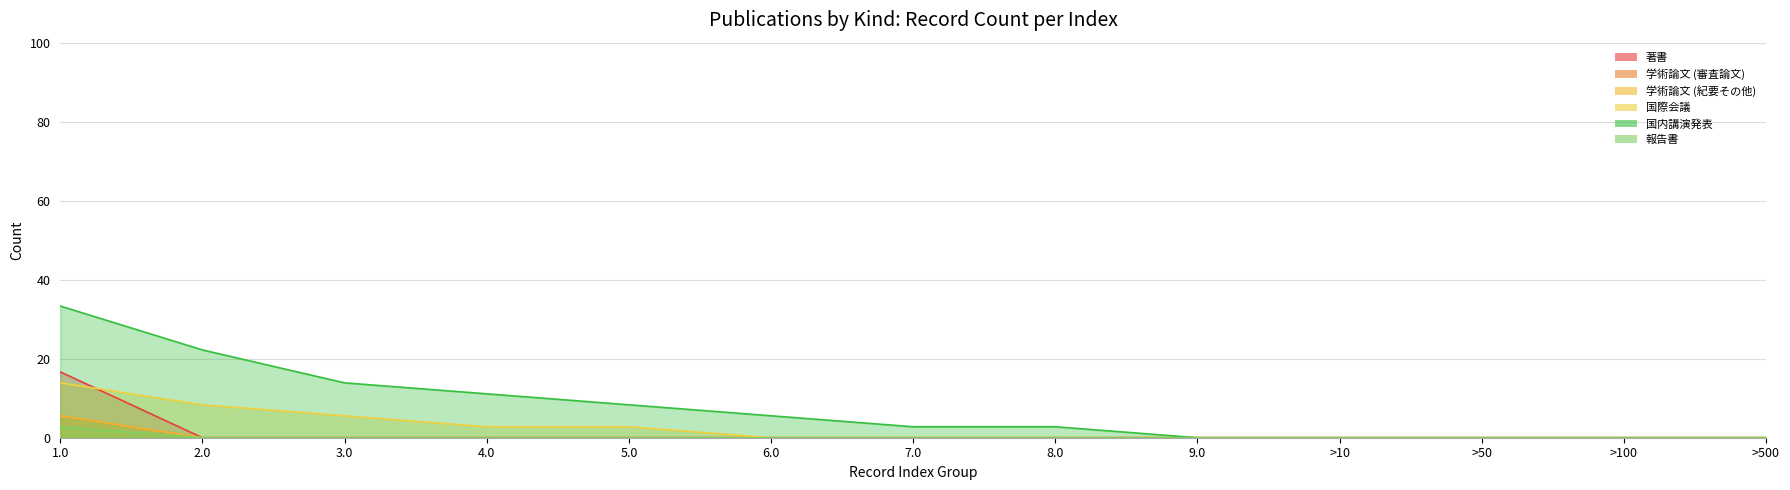

Reading left to right, extract all data points from this chart.

著書: 16.7	0.0	0.0	0.0	0.0	0.0	0.0	0.0	0.0	0.0	0.0	0.0	0.0
学術論文 (審査論文): 5.6	0.0	0.0	0.0	0.0	0.0	0.0	0.0	0.0	0.0	0.0	0.0	0.0
学術論文 (紀要その他): 5.6	0.0	0.0	0.0	0.0	0.0	0.0	0.0	0.0	0.0	0.0	0.0	0.0
国際会議: 13.9	8.3	5.6	2.8	2.8	0.0	0.0	0.0	0.0	0.0	0.0	0.0	0.0
国内講演発表: 33.3	22.2	13.9	11.1	8.3	5.6	2.8	2.8	0.0	0.0	0.0	0.0	0.0
報告書: 2.8	0.0	0.0	0.0	0.0	0.0	0.0	0.0	0.0	0.0	0.0	0.0	0.0